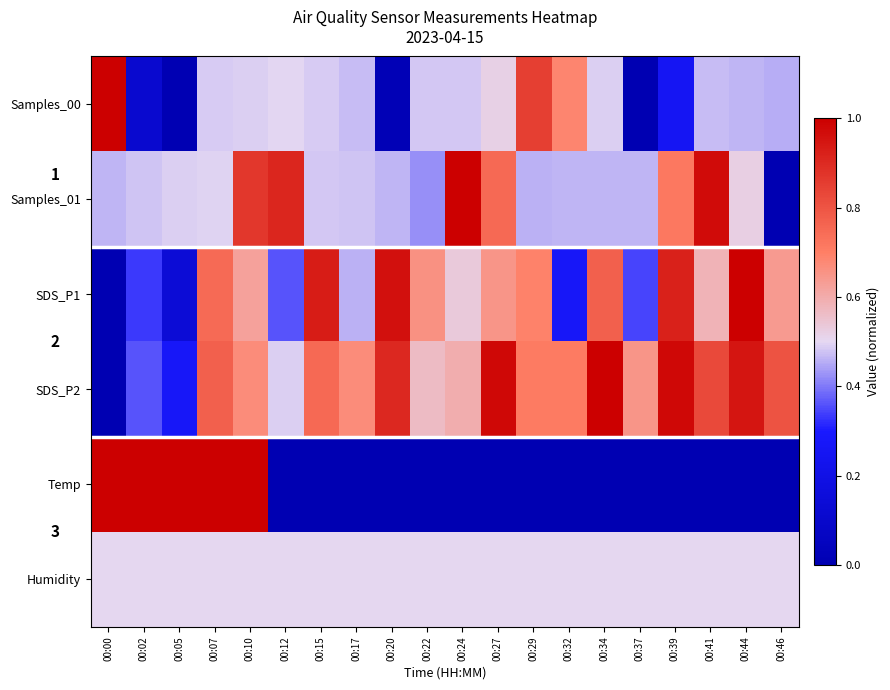

Rank the series by their maximum value, from lowest to highest.

Humidity, Samples_00, Samples_01, SDS_P1, SDS_P2, Temp